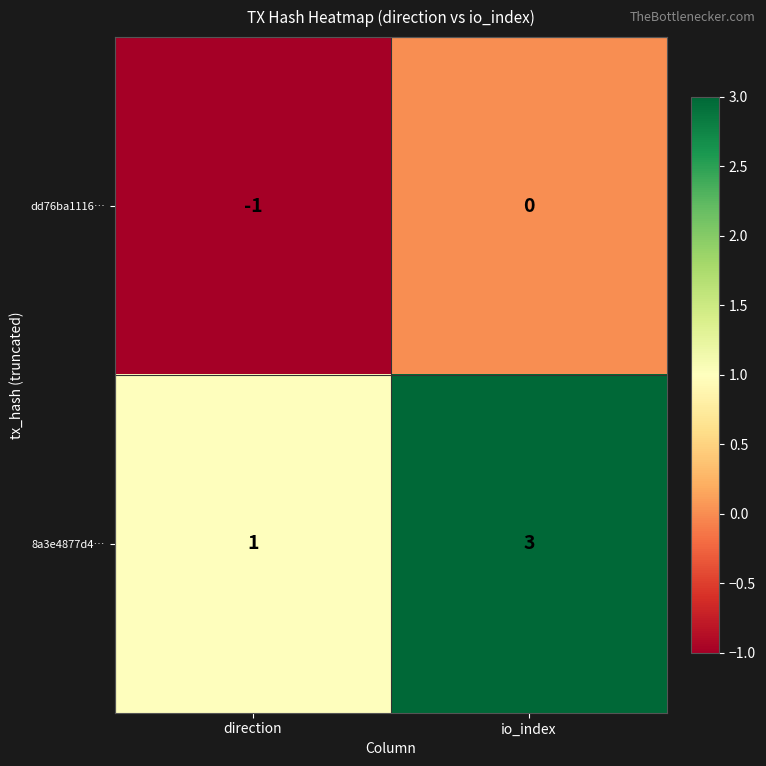

What is the total value across all series at io_index?

3